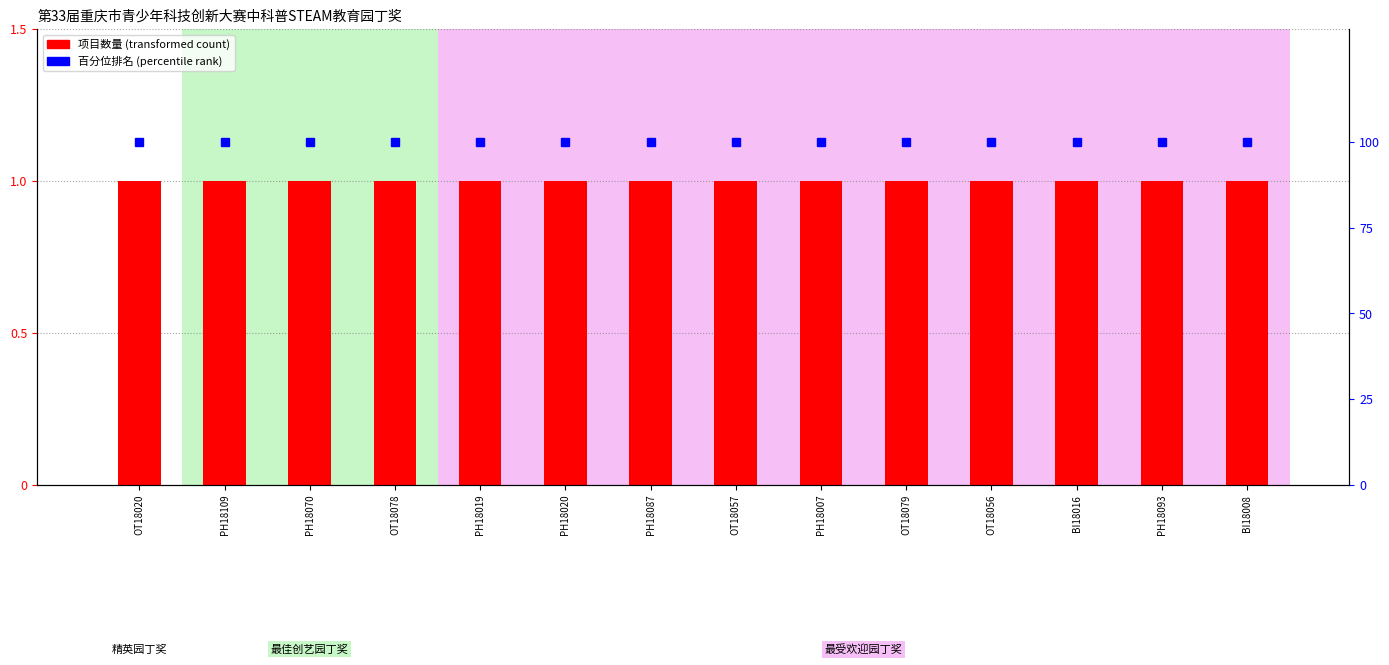

Is the value of 百分位排名 at PH18020 greater than the value of 项目数量 at PH18109?

Yes